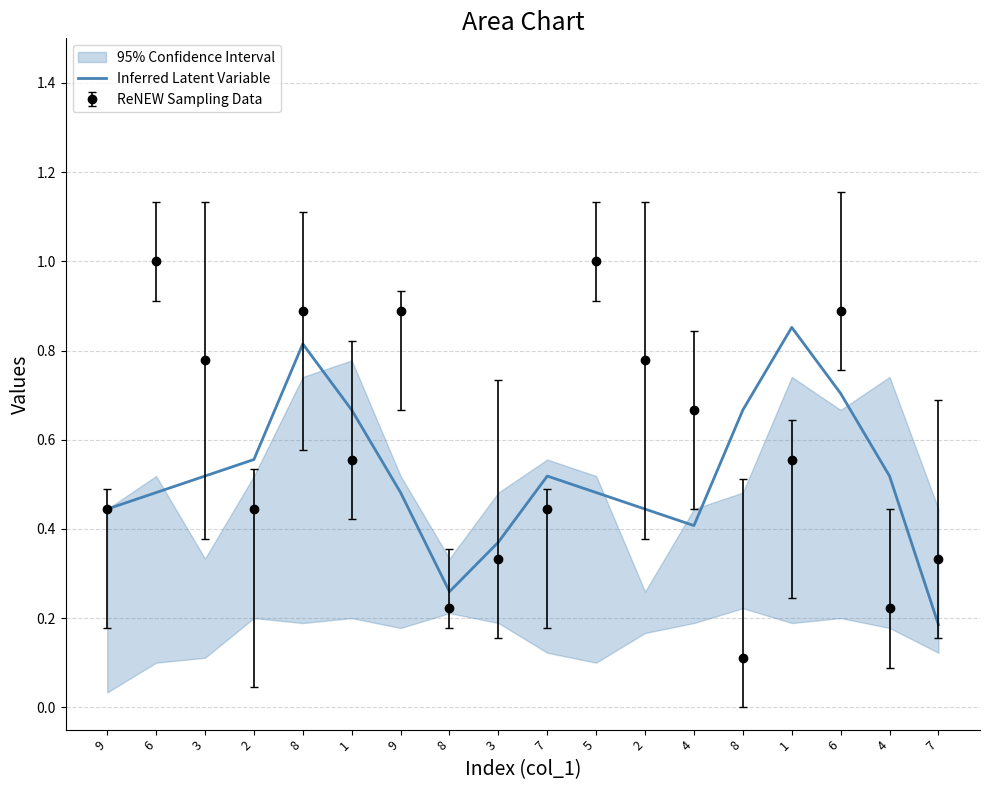

Where is the first local minimum?

8